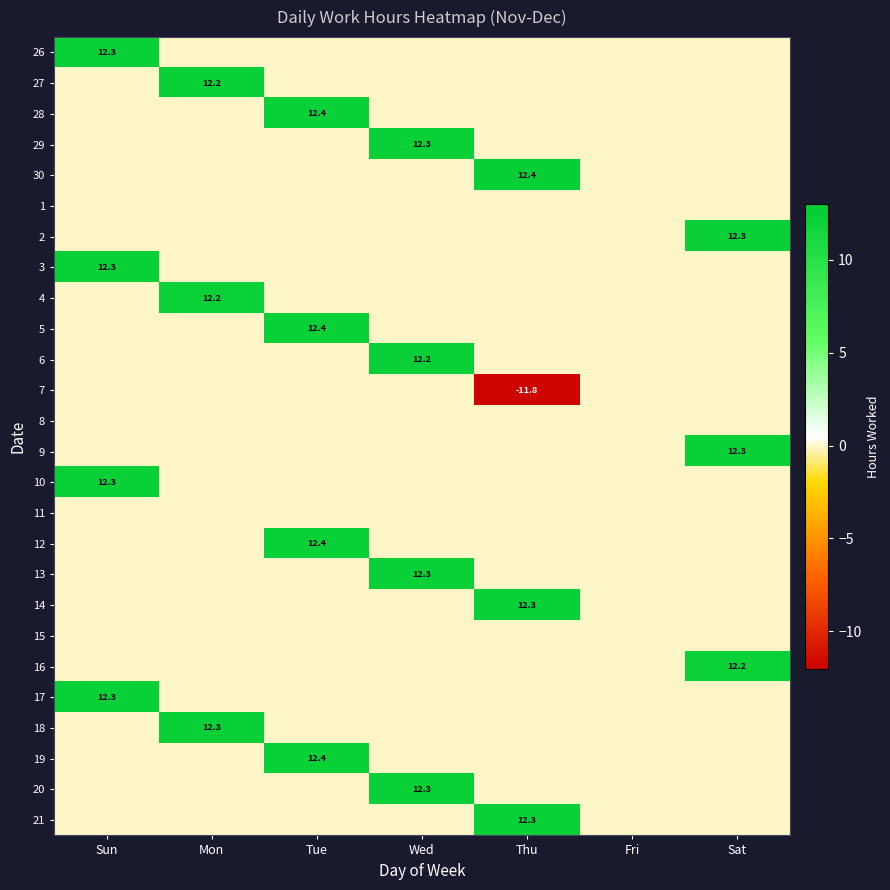

At how many categories does at least one series exceed -1?

7